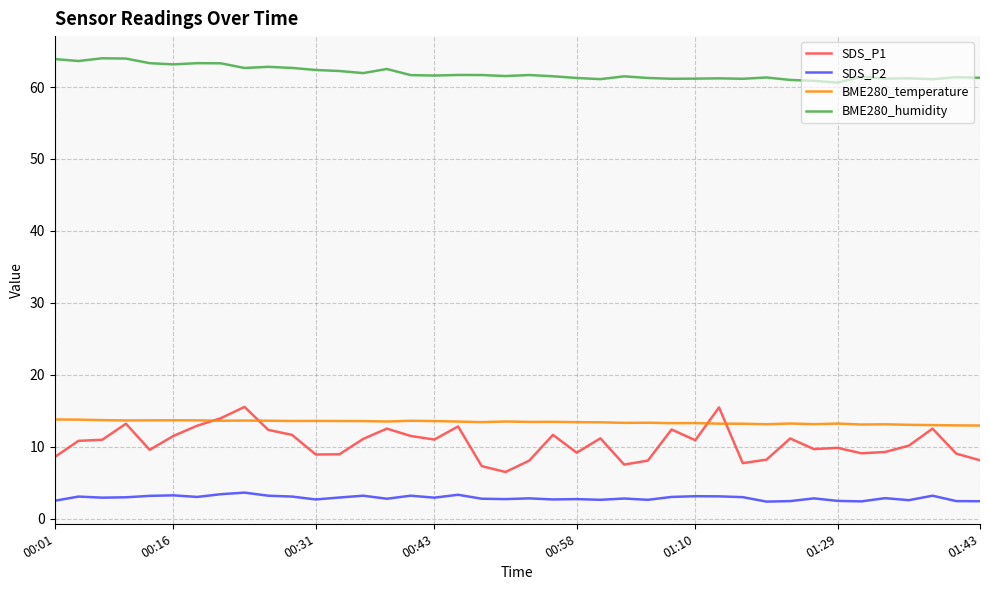

True or false: BME280_temperature and SDS_P2 cross at least once.

False